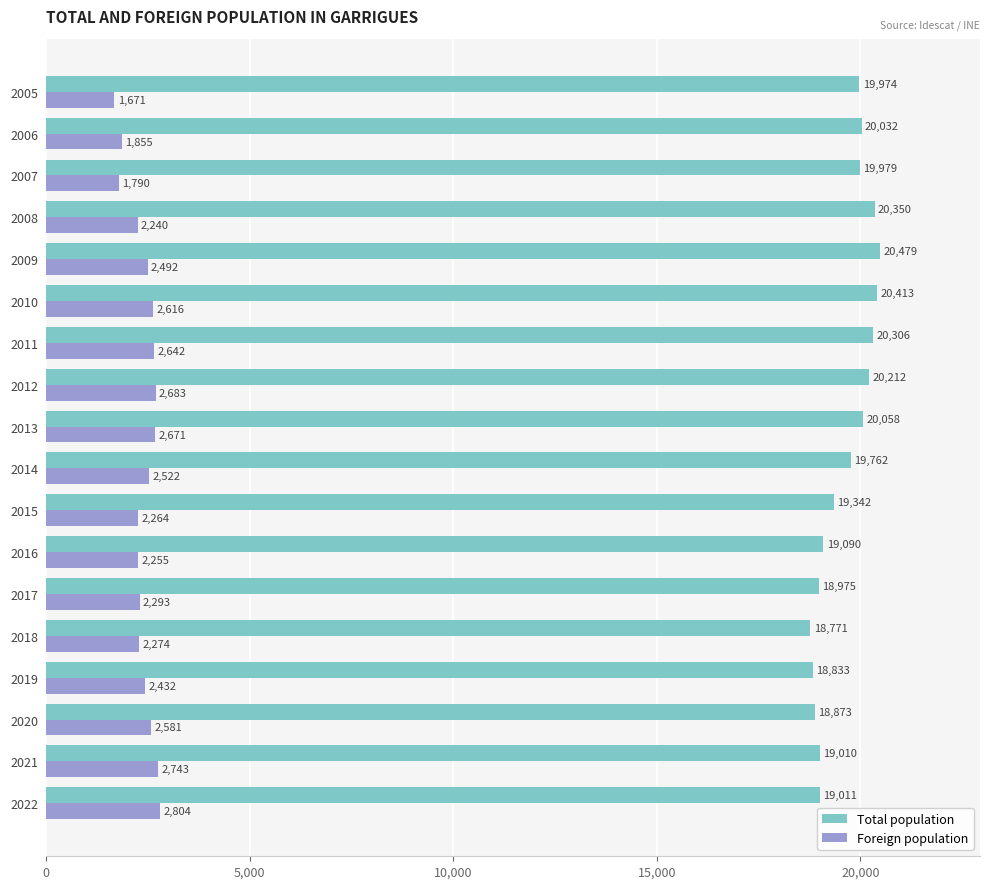

At 2014, list the series in order from largest to smallest.

Total population, Foreign population